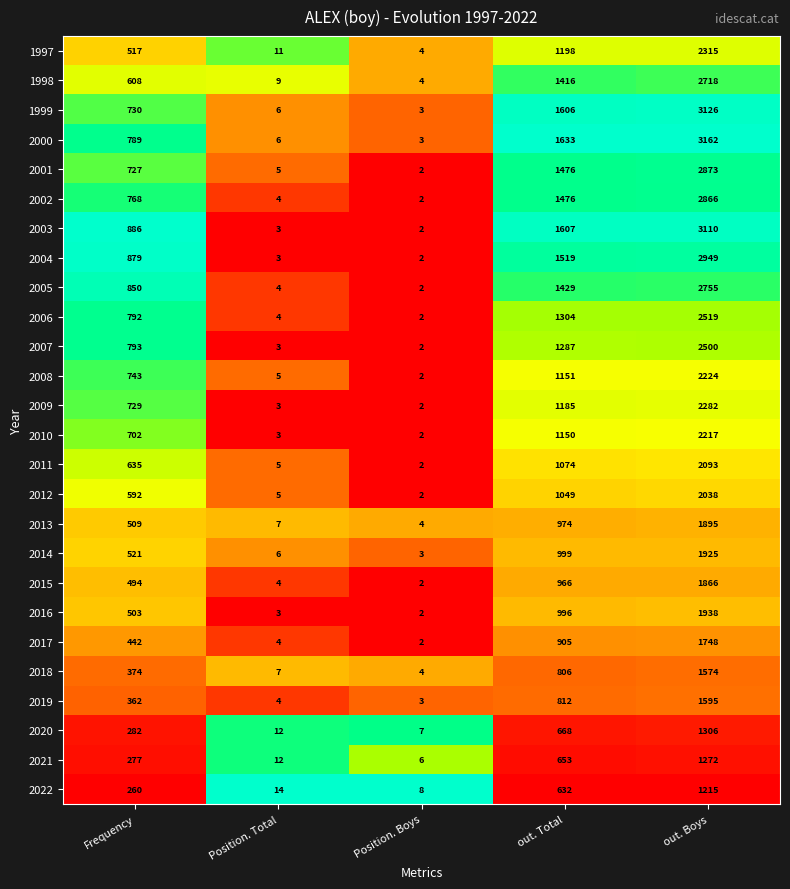

Which category has the highest value in the 1997 series?

out. Boys